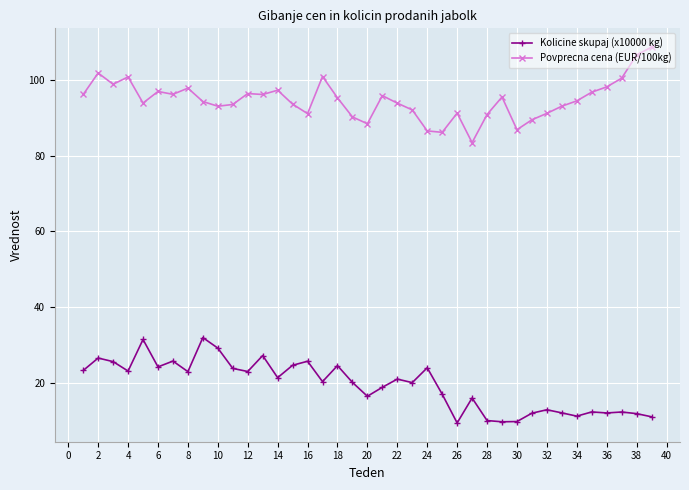

Rank the series by their average value, from highest to lowest.

Povprecna cena (EUR/100kg), Kolicine skupaj (x10000 kg)